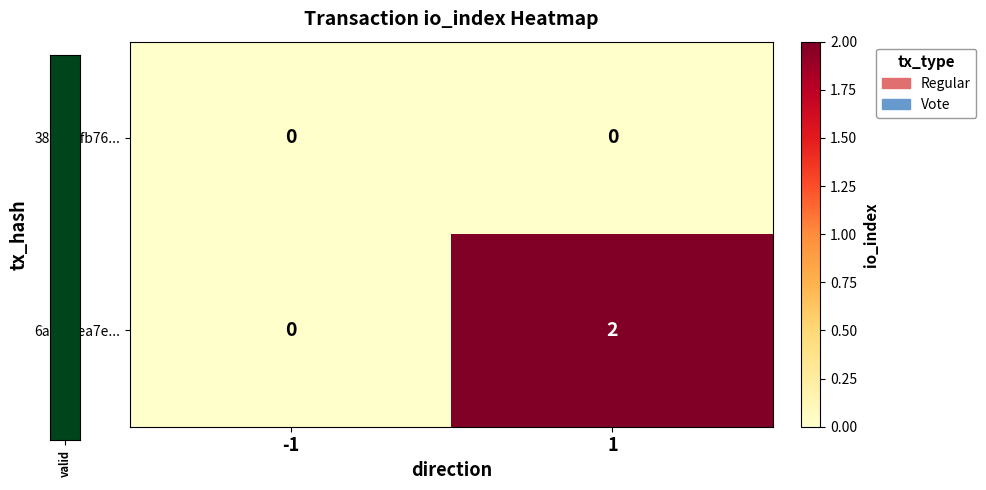

Between -1 and 1, which series saw the biggest shift?

6af0eeea7e...